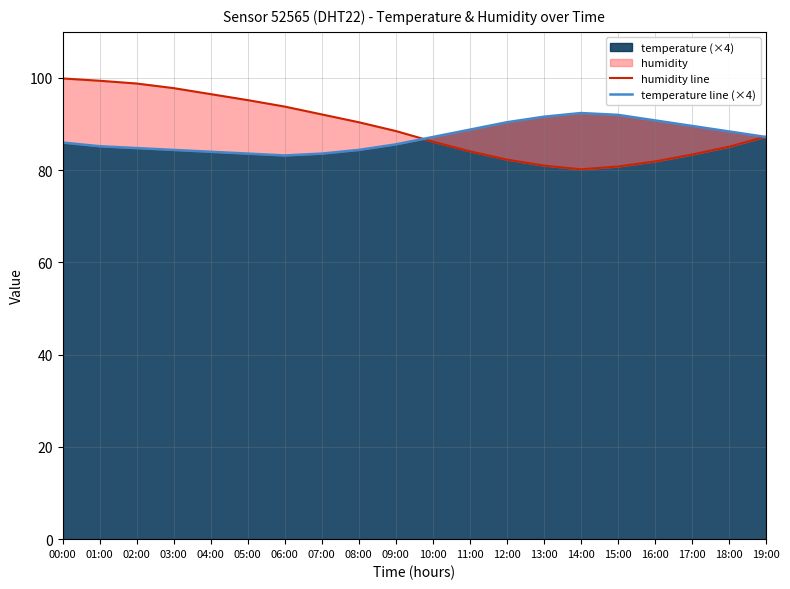

Which has a higher value, 12:00 or 02:00?

02:00